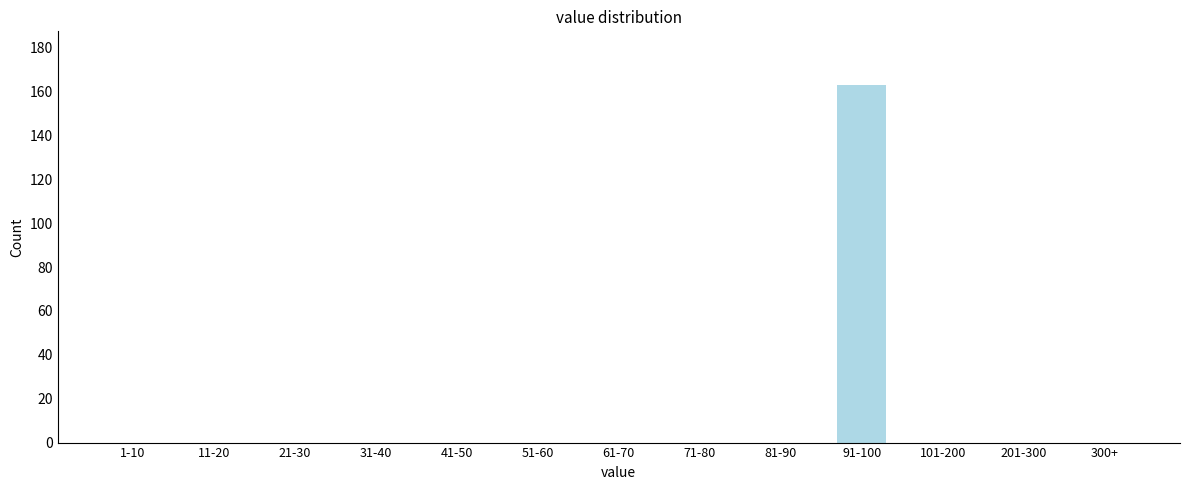

Reading right to left, what are all the values shown in this chart?

300+=0	201-300=0	101-200=0	91-100=163	81-90=0	71-80=0	61-70=0	51-60=0	41-50=0	31-40=0	21-30=0	11-20=0	1-10=0